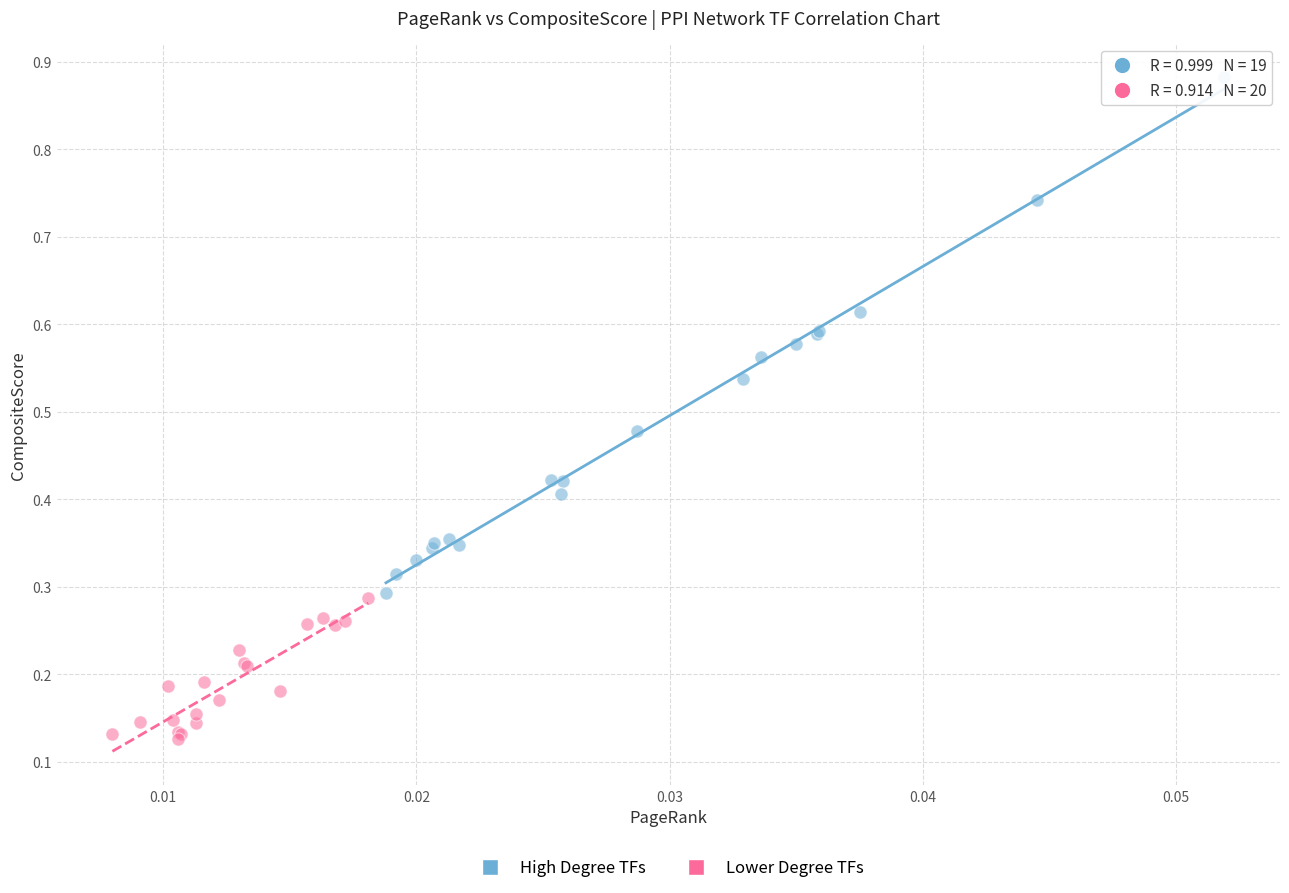

Which series has the largest Y range (max minus min)?

High Degree TFs